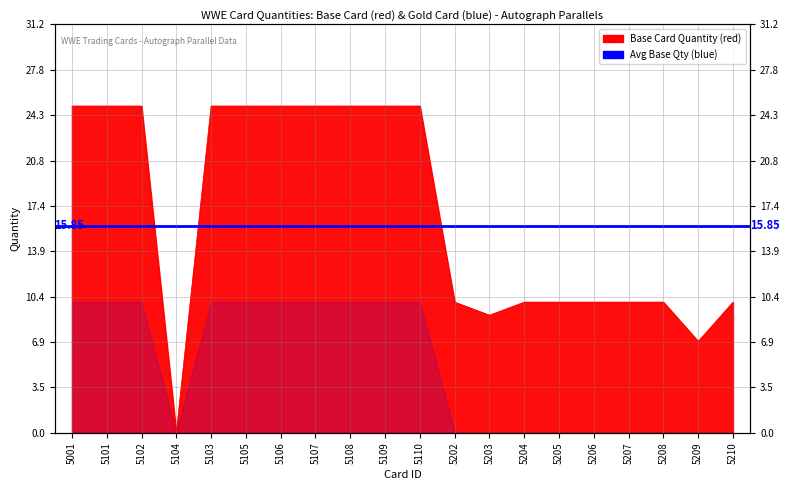

List the labels in order of value, largest first.

5001, 5101, 5102, 5103, 5105, 5106, 5107, 5108, 5109, 5110, 5202, 5204, 5205, 5206, 5207, 5208, 5210, 5203, 5209, 5104